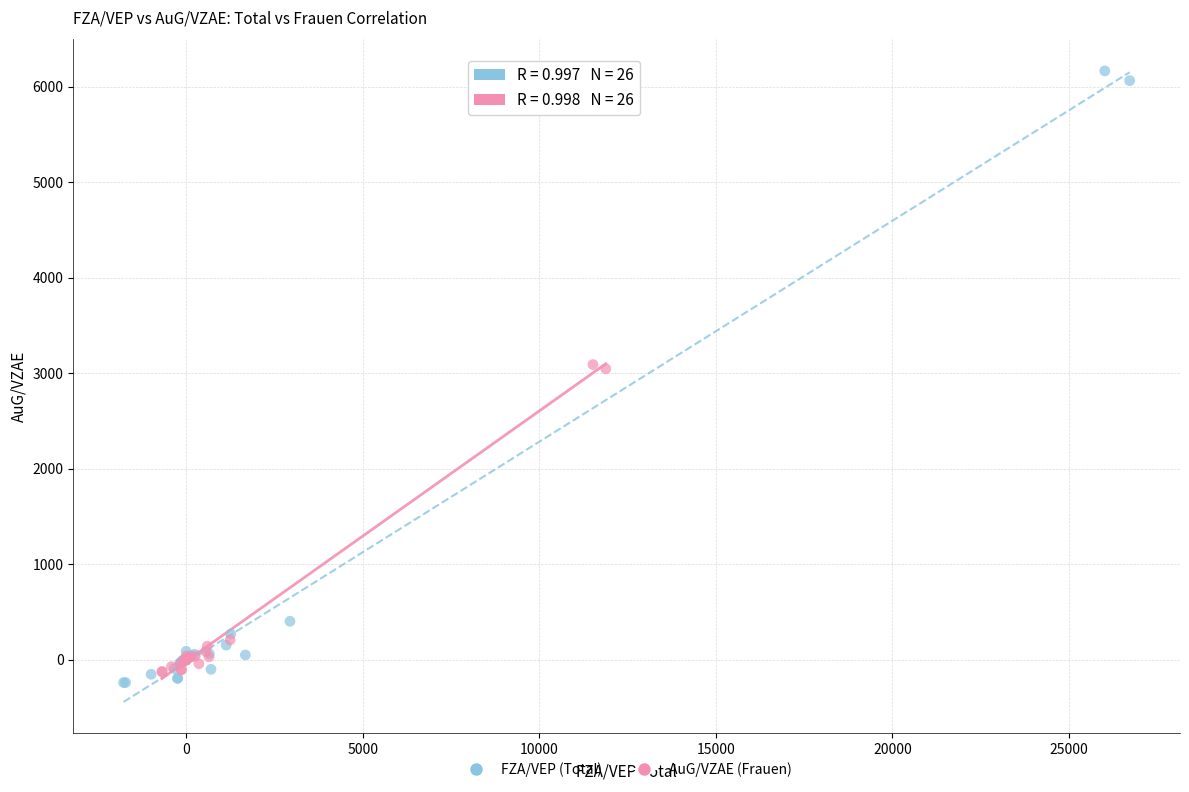

Which series reaches the minimum Y coordinate?

FZA/VEP (Total)